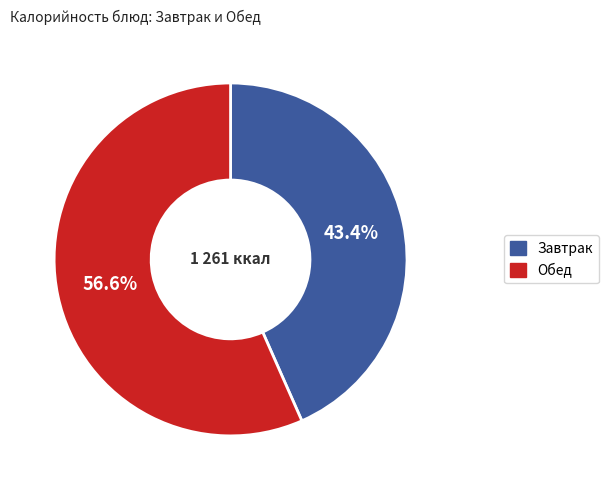

To the nearest percent, what is the average slice percentage?

50%